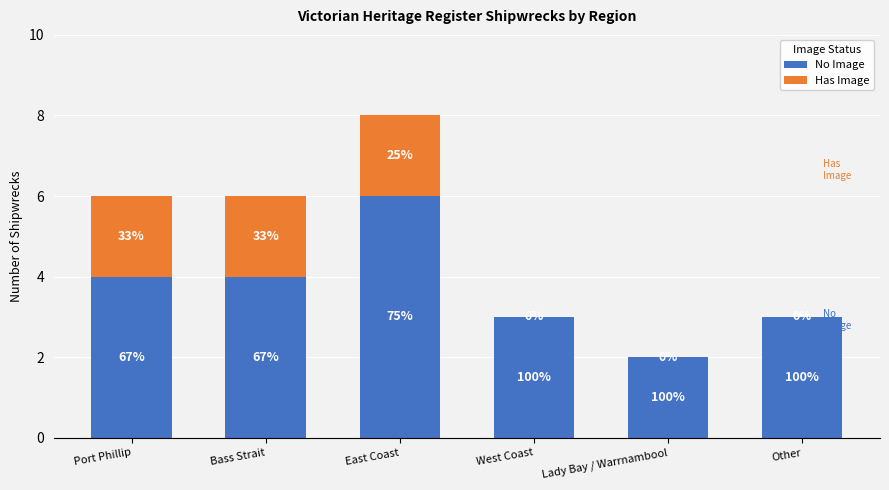

Are the bars horizontal?

No